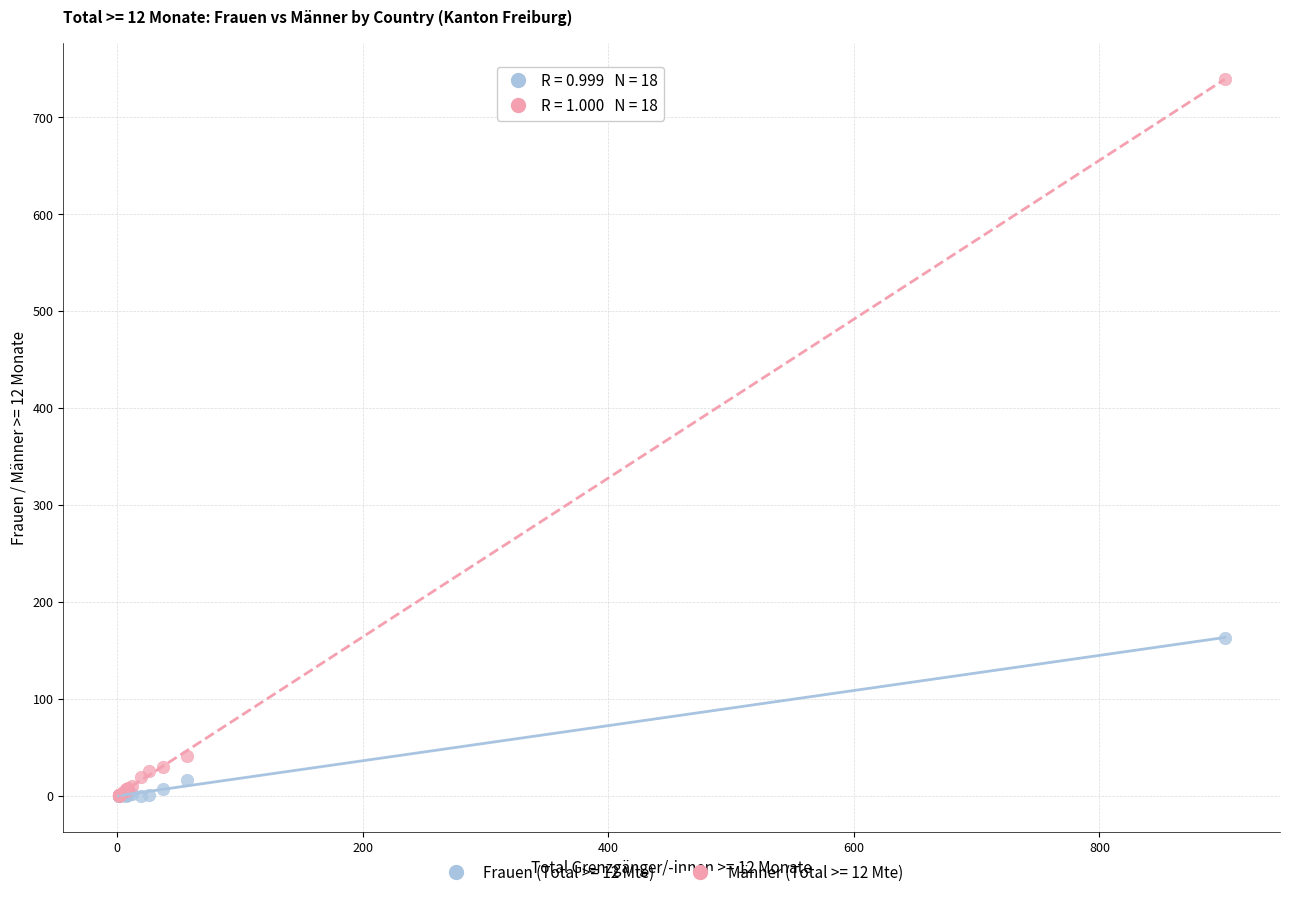

Across all series, what Y value is closest to 369?

163